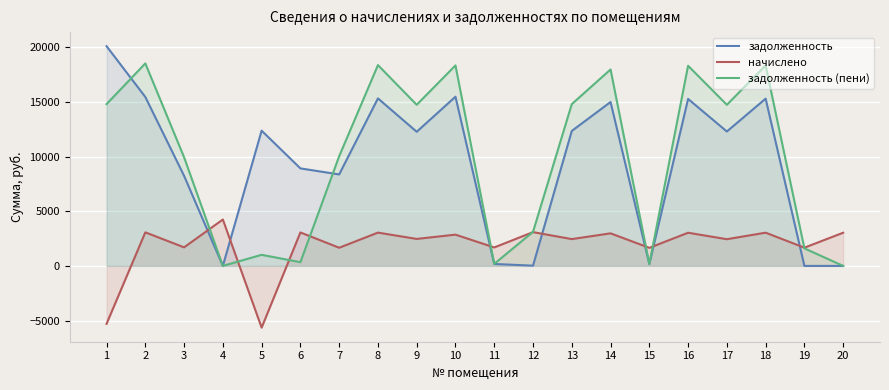

At which label does задолженность first exceed 12300?

1